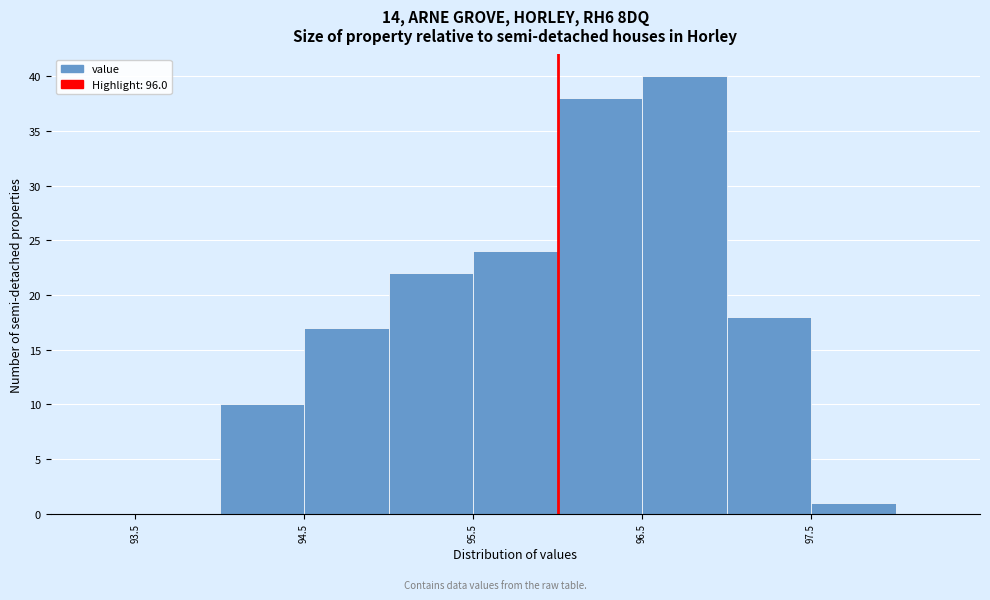

Over which range of the x-axis is the bar tallest?

96.5 to 97.0